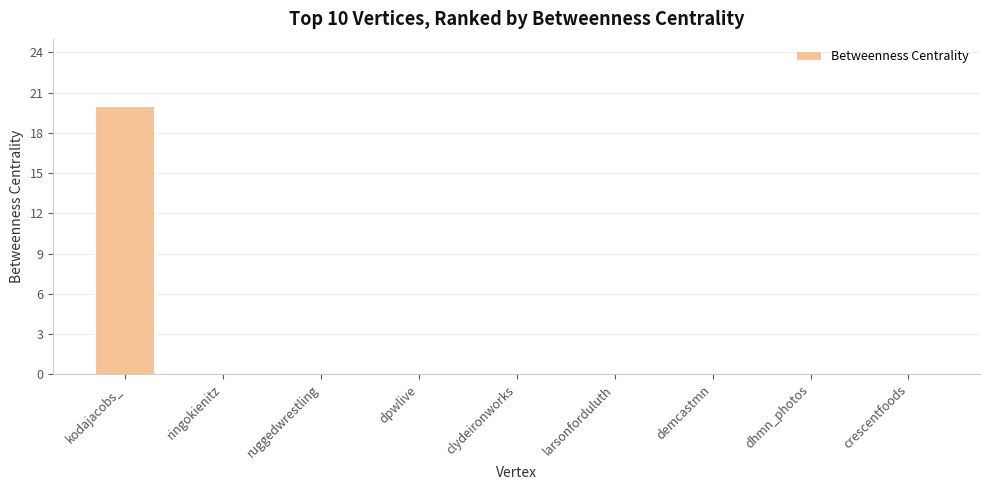

What is the maximum value shown in the chart?

20